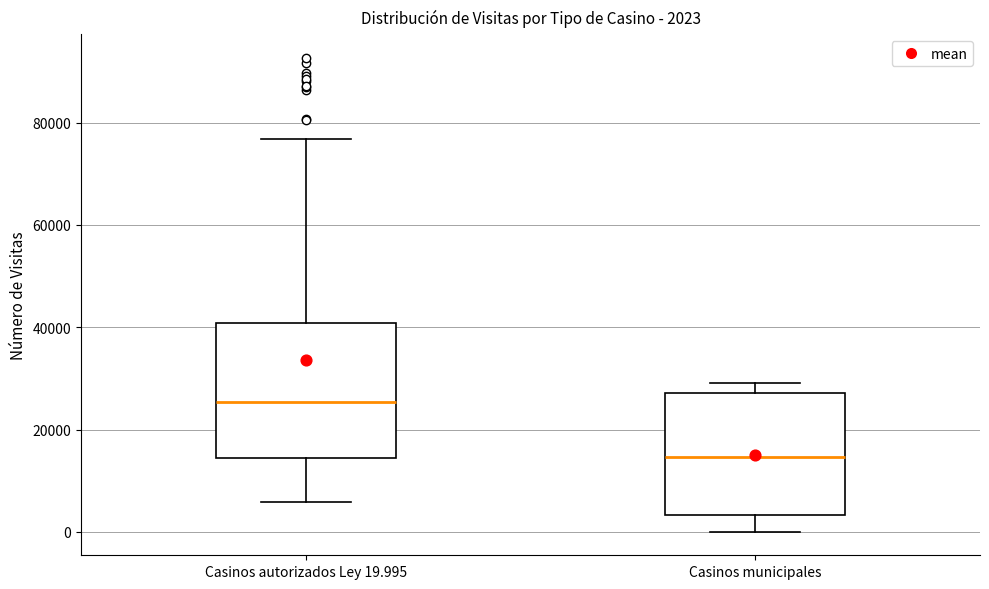

Comparing the boxes themselves (not the whiskers), which one is the tallest?

Casinos autorizados Ley 19.995